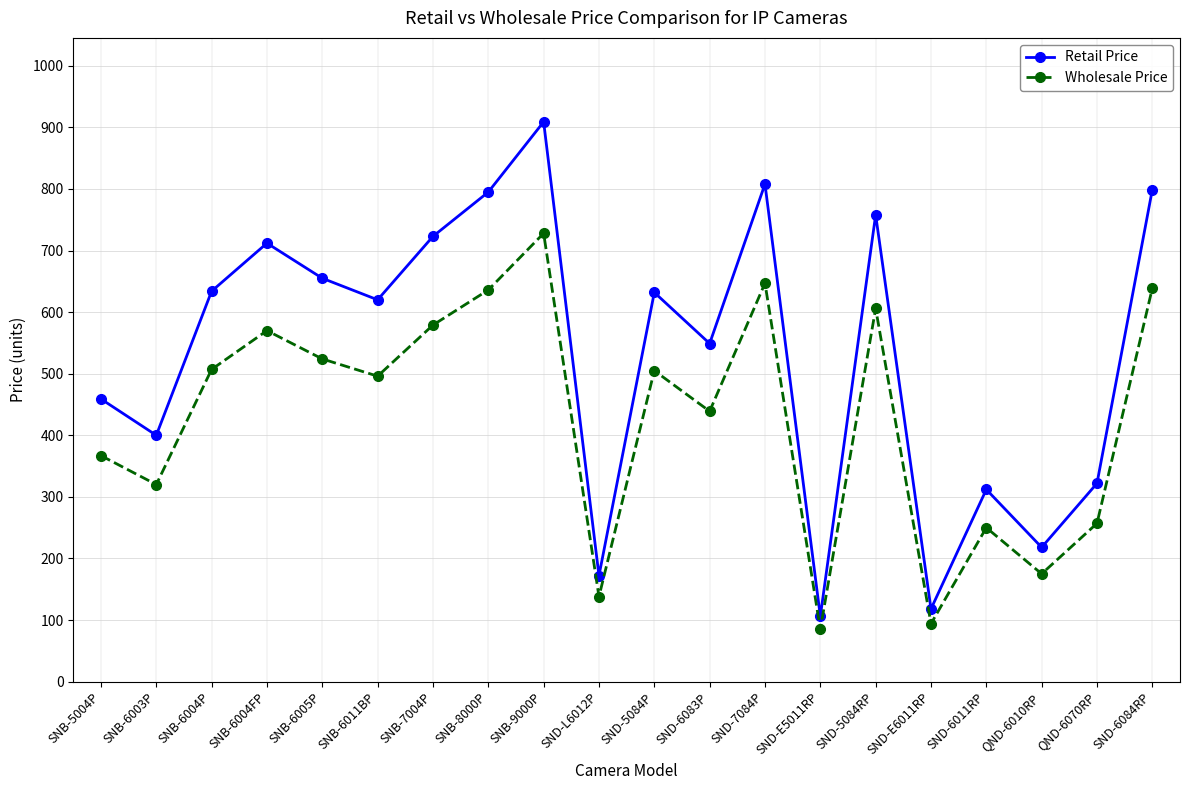

In Wholesale Price, how many points are lower than both neighbors (excluding endpoints)?

7